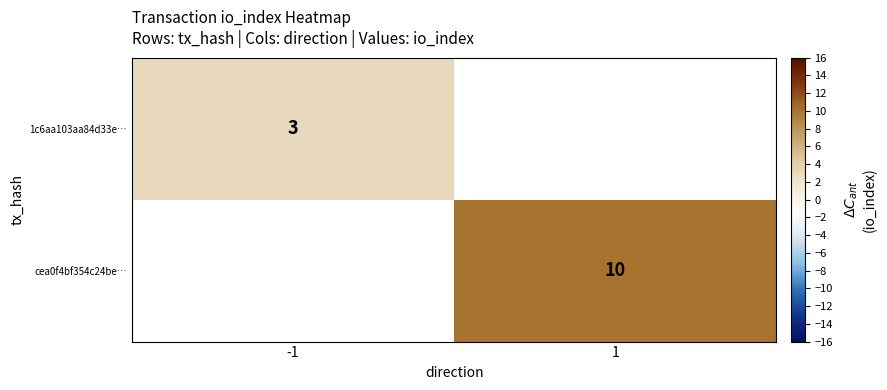

The value of cea0f4bf354c24be… at 1 is 2.9. True or false?

False